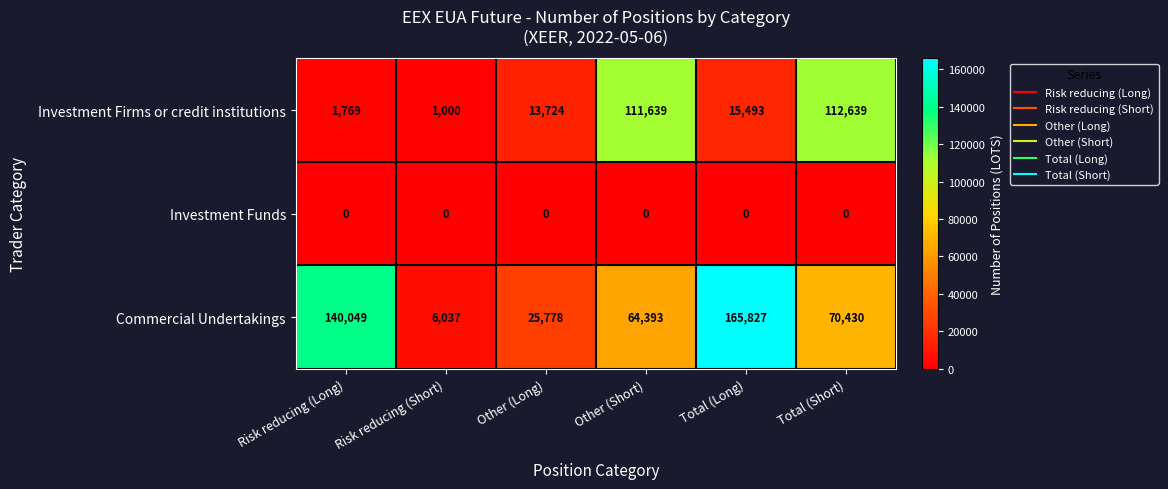

List the series in order of their overall mean, highest first.

Commercial Undertakings, Investment Firms or credit institutions, Investment Funds